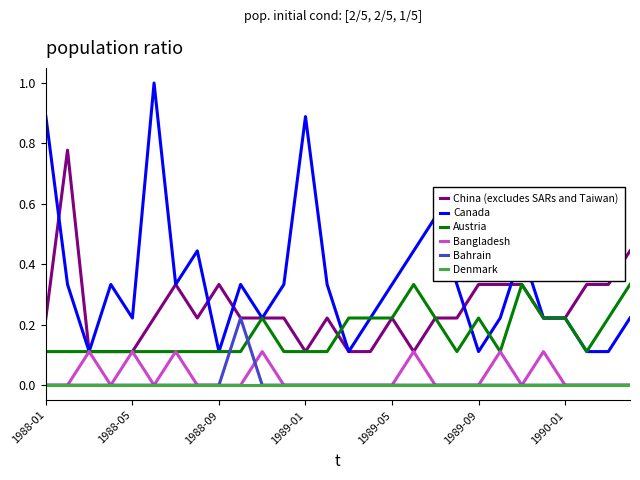

What is the greatest value displayed?

1.0